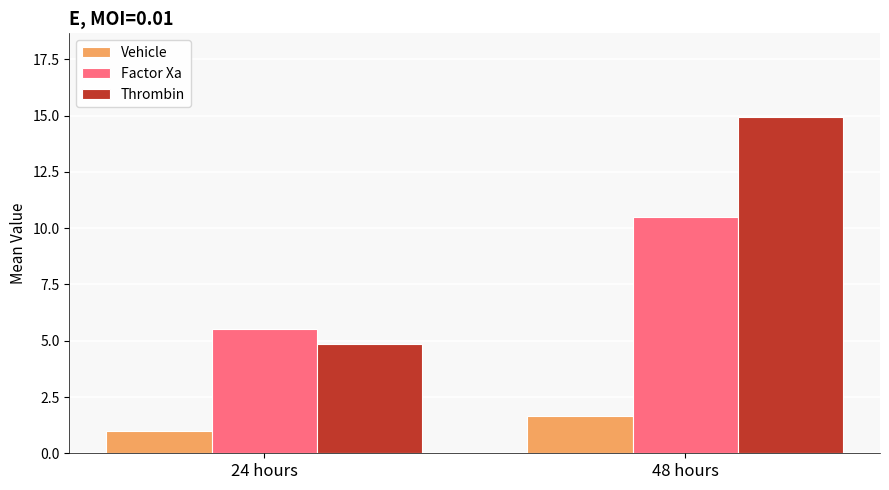

What is the average value of the Vehicle series?

1.3